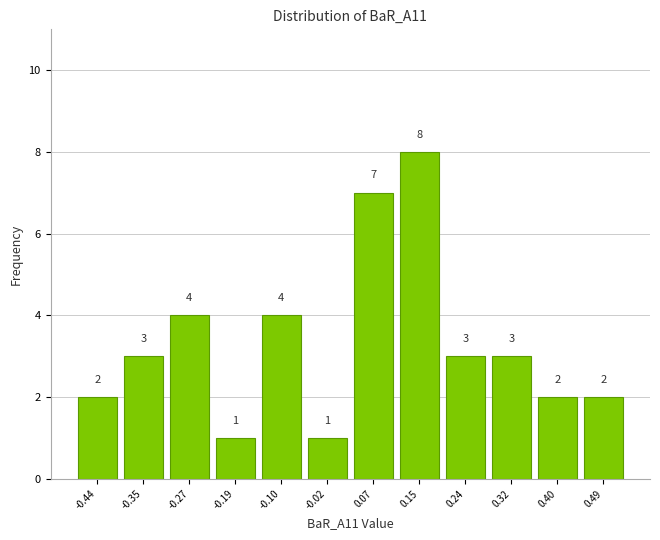

How tall is the bar that spans 0.28 to 0.36 on the x-axis? The bar edges are not printed on the chart, so give them approximately, as read against the axis.

3